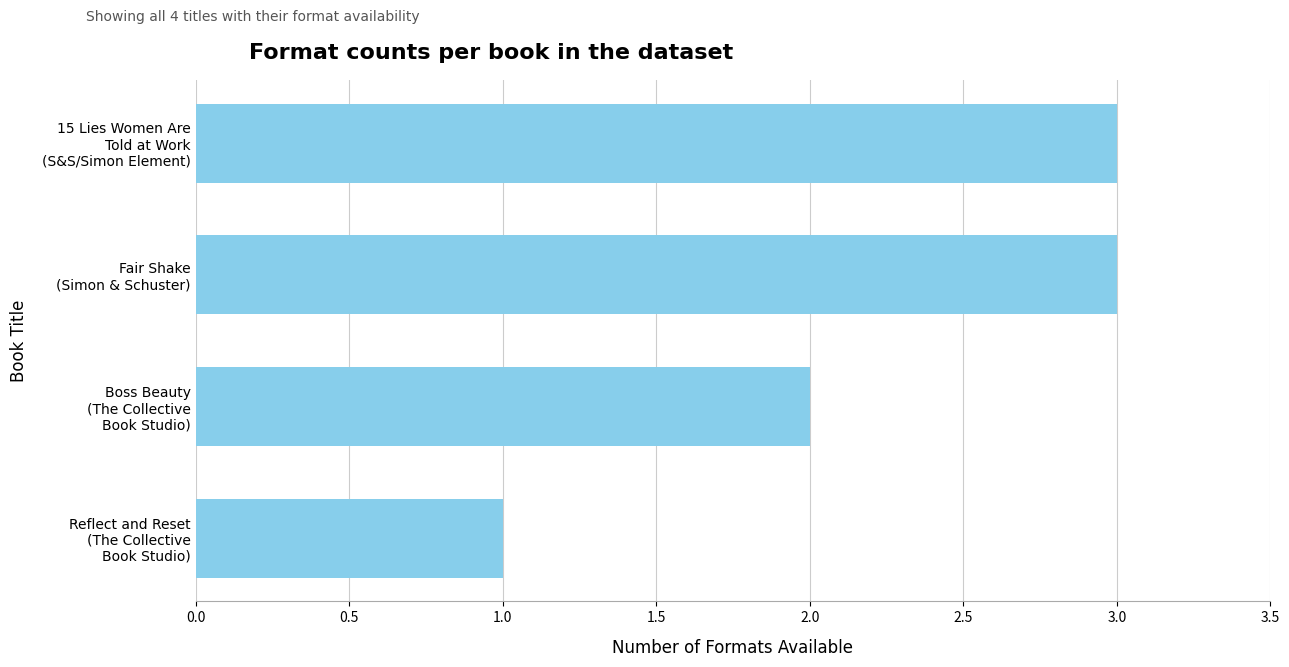

What is the maximum value shown in the chart?

3